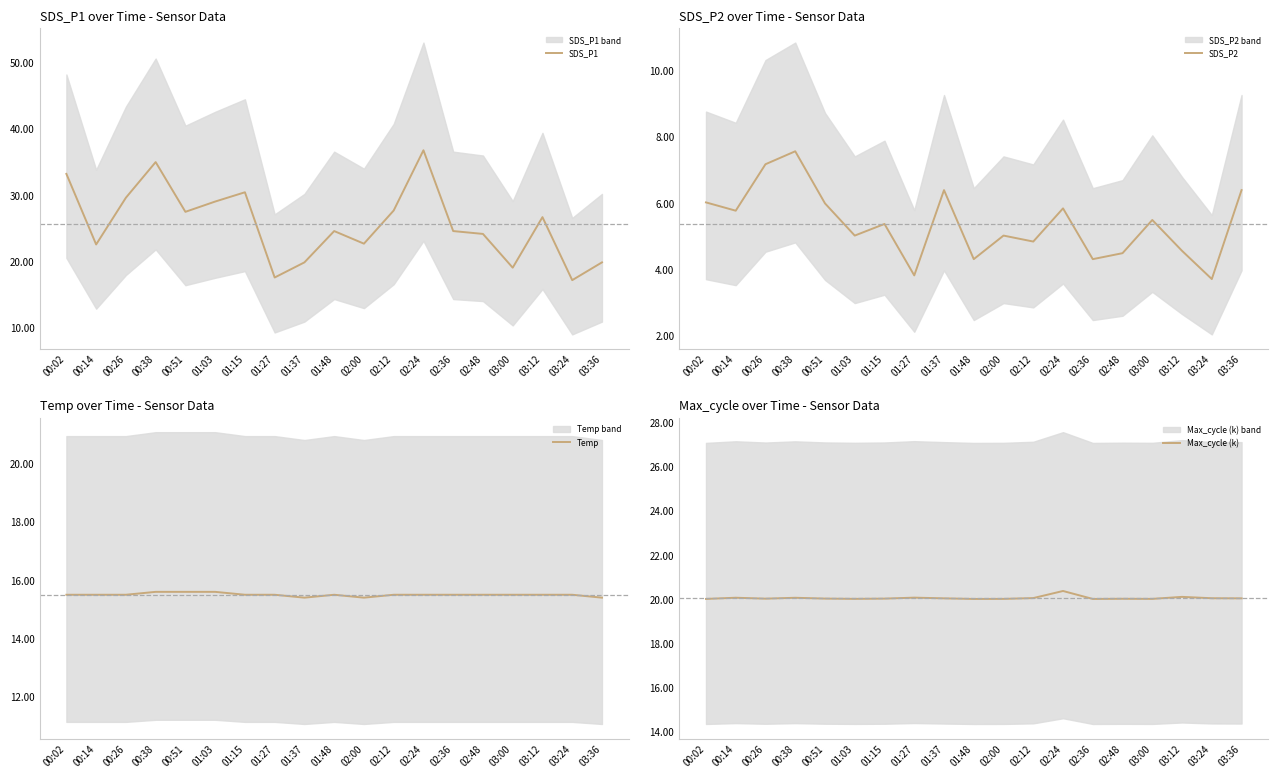

How many interior local peaks does the Max_cycle (k) series have?

6